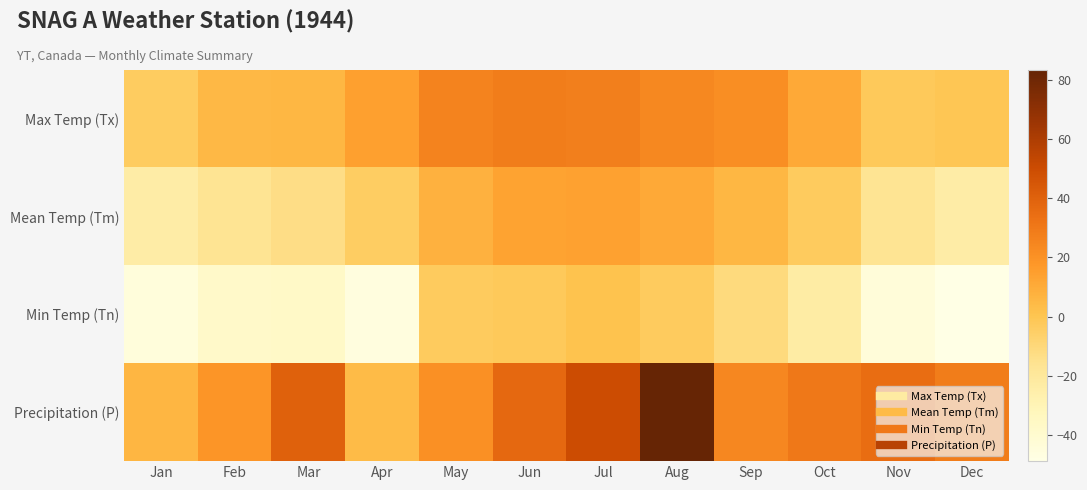

Between Aug and May, which is larger?

May